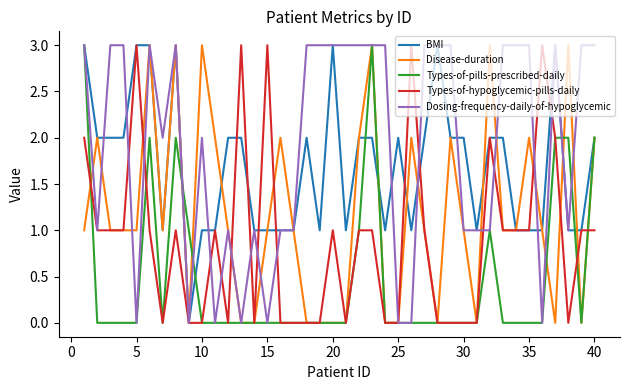

Which series has the largest total across all categories?

Dosing-frequency-daily-of-hypoglycemic